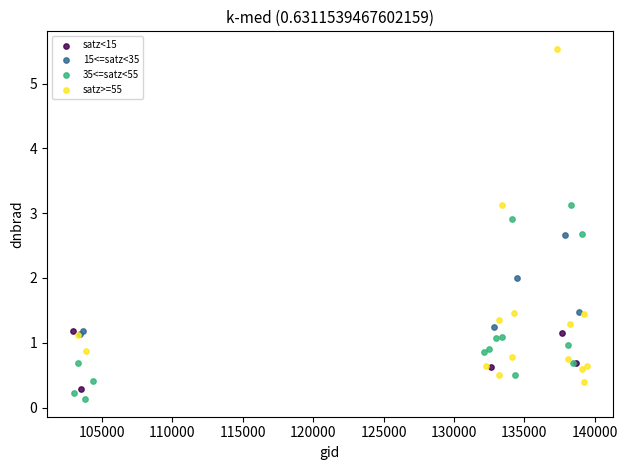

Which series reaches the maximum Y coordinate?

satz>=55